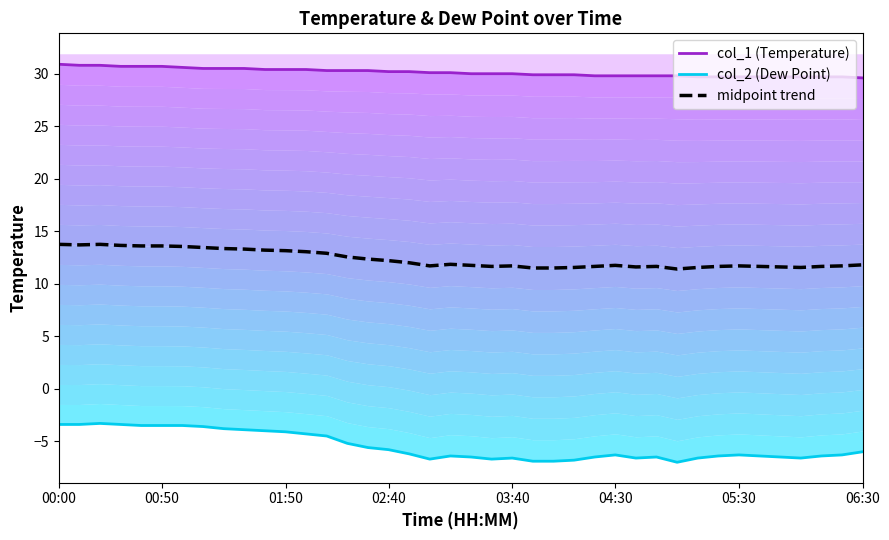

Which series changed the most between 01:50 and 21?

col_2 (Dew Point)